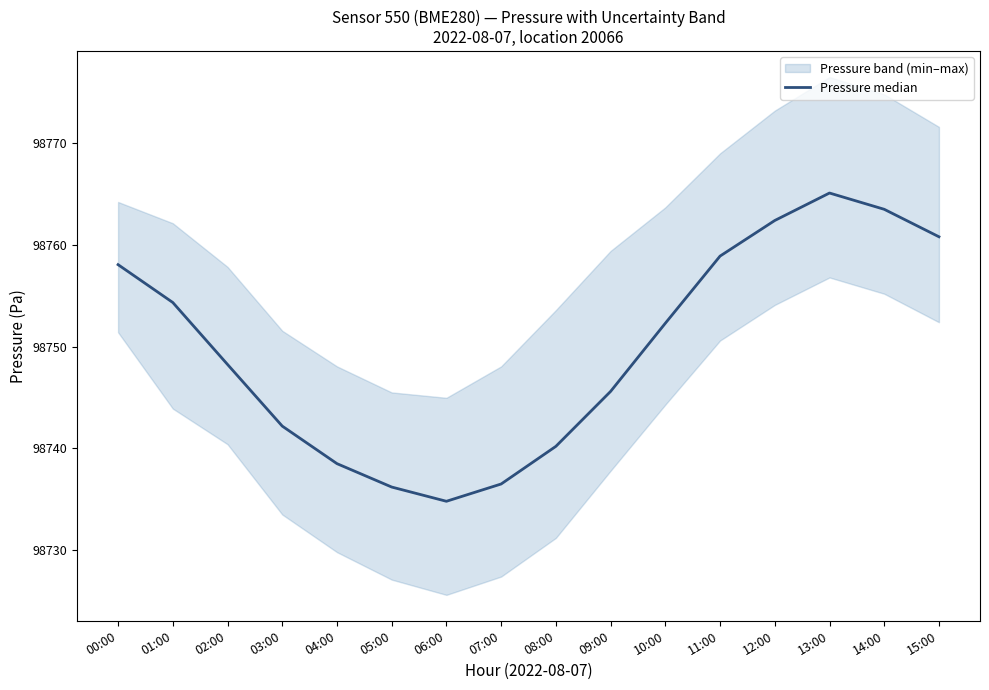

What is the change in value from 08:00 to 13:00?

+24.9